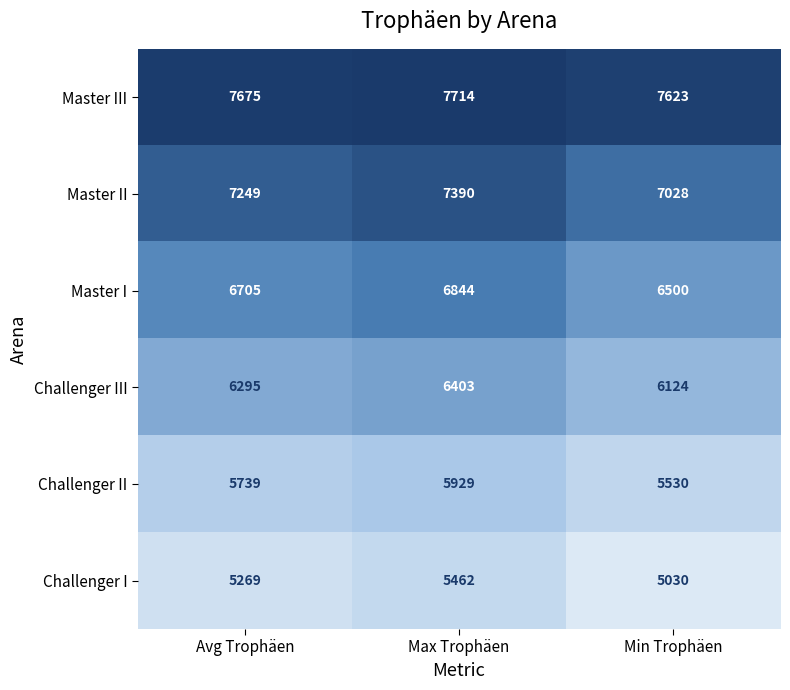

Read the Challenger I value at Max Trophäen.

5462